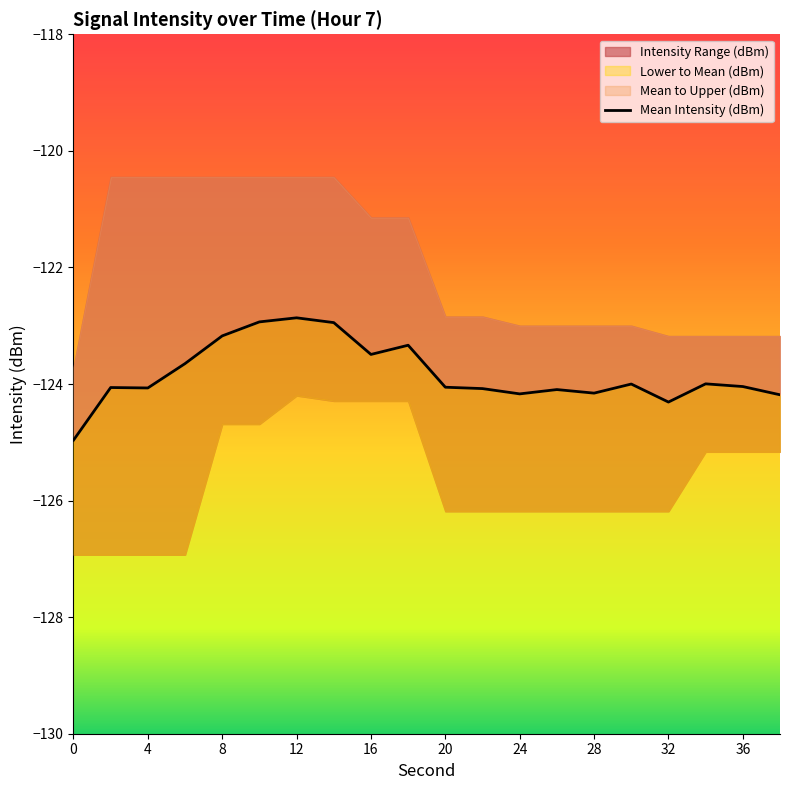

What is the value of the 16th point from the left?

-124.0